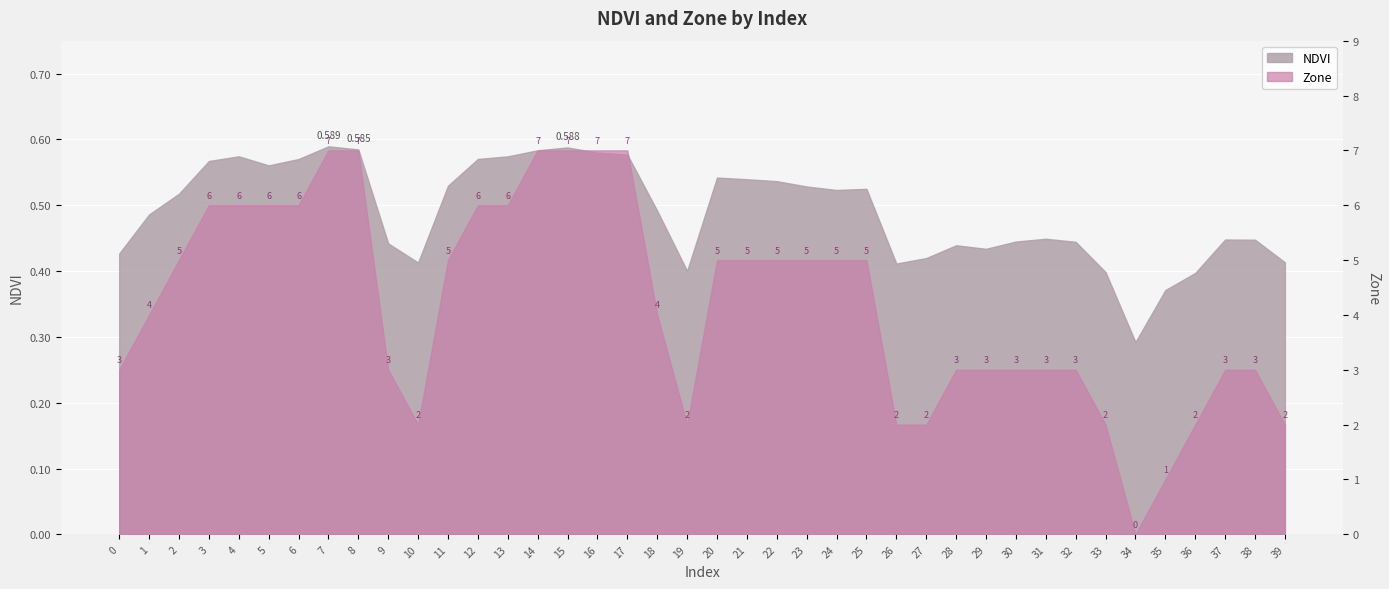

The NDVI series shows 0.8 at 38. True or false?

False